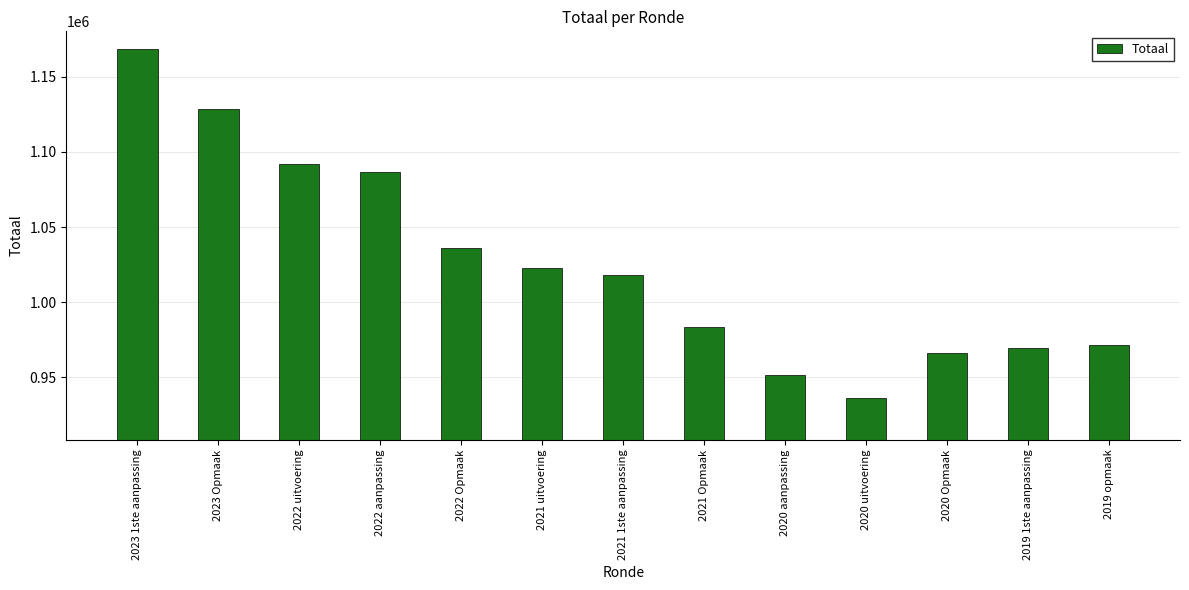

What is the change in value from 2022 uitvoering to 2021 uitvoering?

-69489